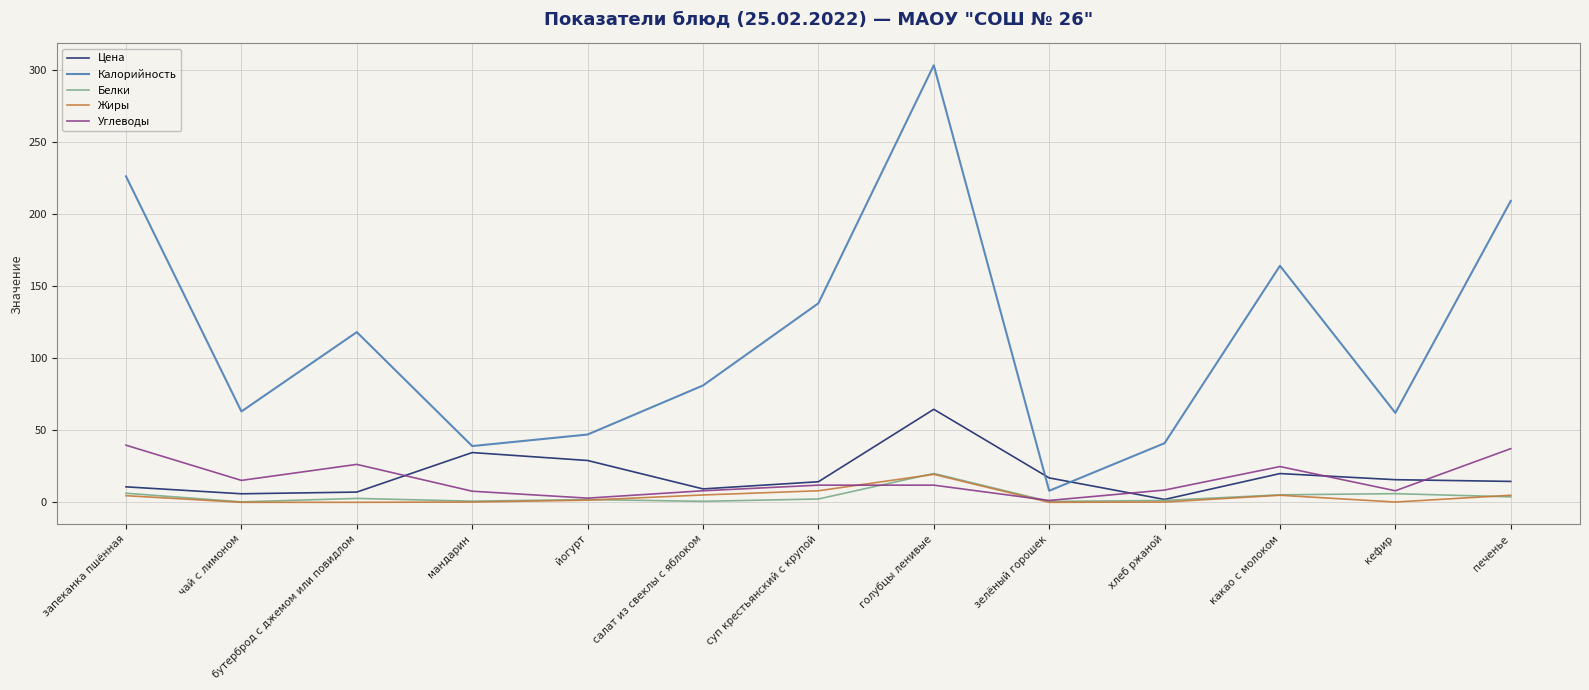

What is the maximum value for Белки?

20.0